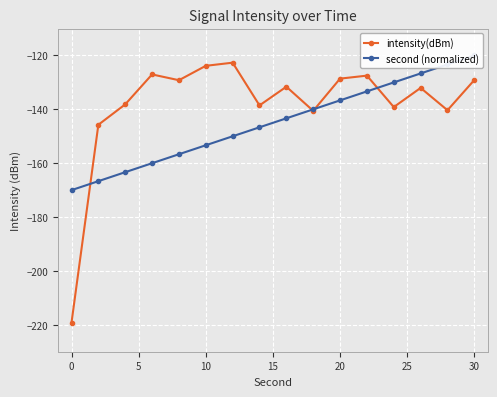

Which series ends up on top after the final intersection of second (normalized) and intensity(dBm)?

second (normalized)